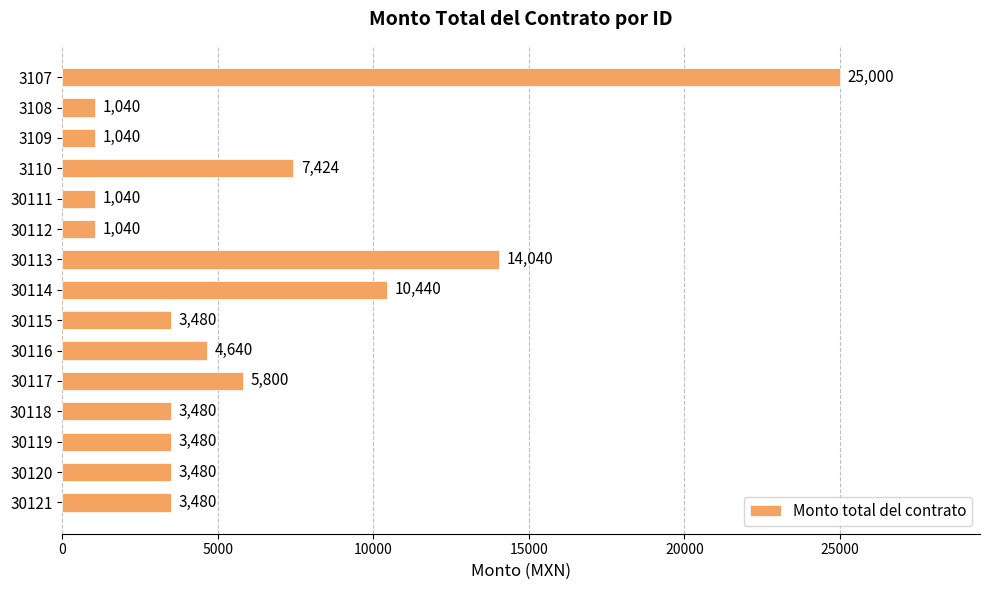

Reading top to bottom, what are all the values shown in this chart?

3107=25000	3108=1040	3109=1040	3110=7424	30111=1040	30112=1040	30113=14040	30114=10440	30115=3480	30116=4640	30117=5800	30118=3480	30119=3480	30120=3480	30121=3480